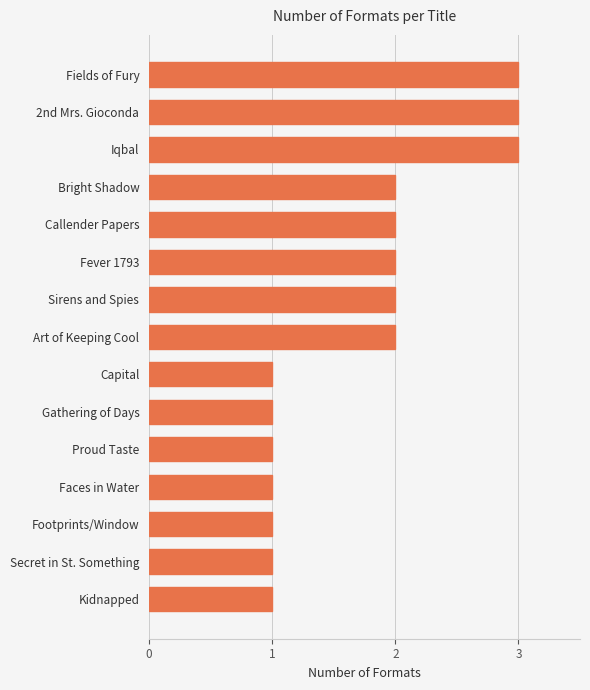

What is the difference between the maximum and minimum values?

2